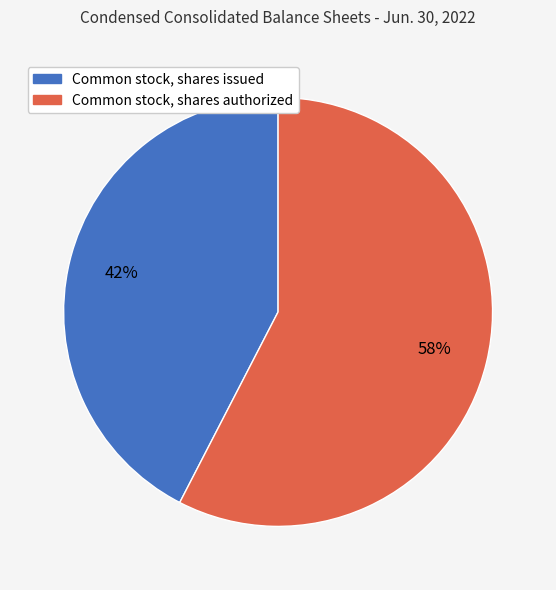

To the nearest percent, what portion does Common stock, shares authorized represent?

58%